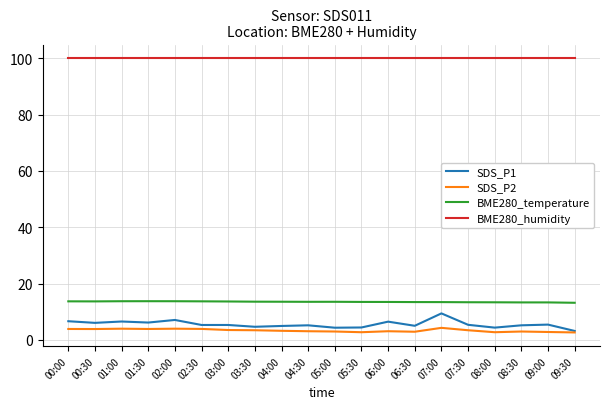

What are all the series names shown in the legend?

SDS_P1, SDS_P2, BME280_temperature, BME280_humidity